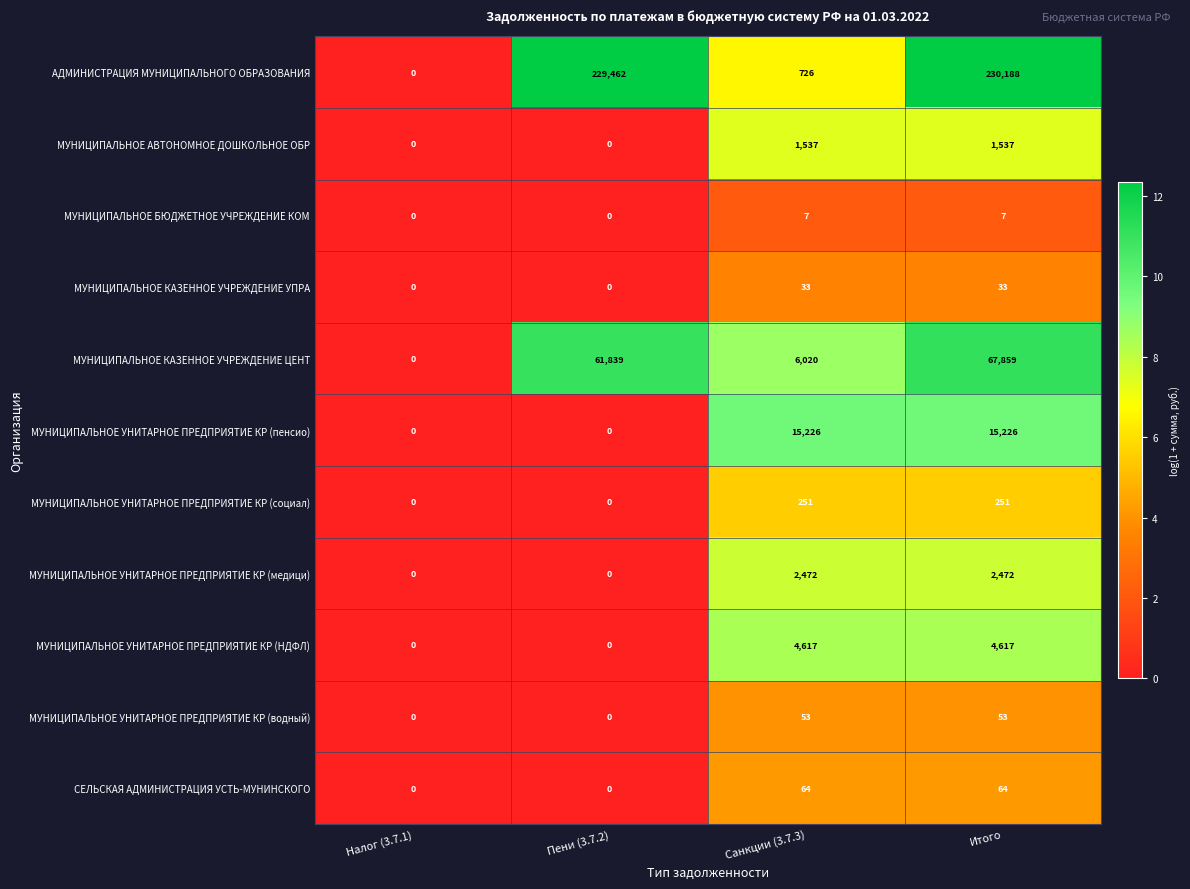

What is the maximum value shown in the chart?

230188